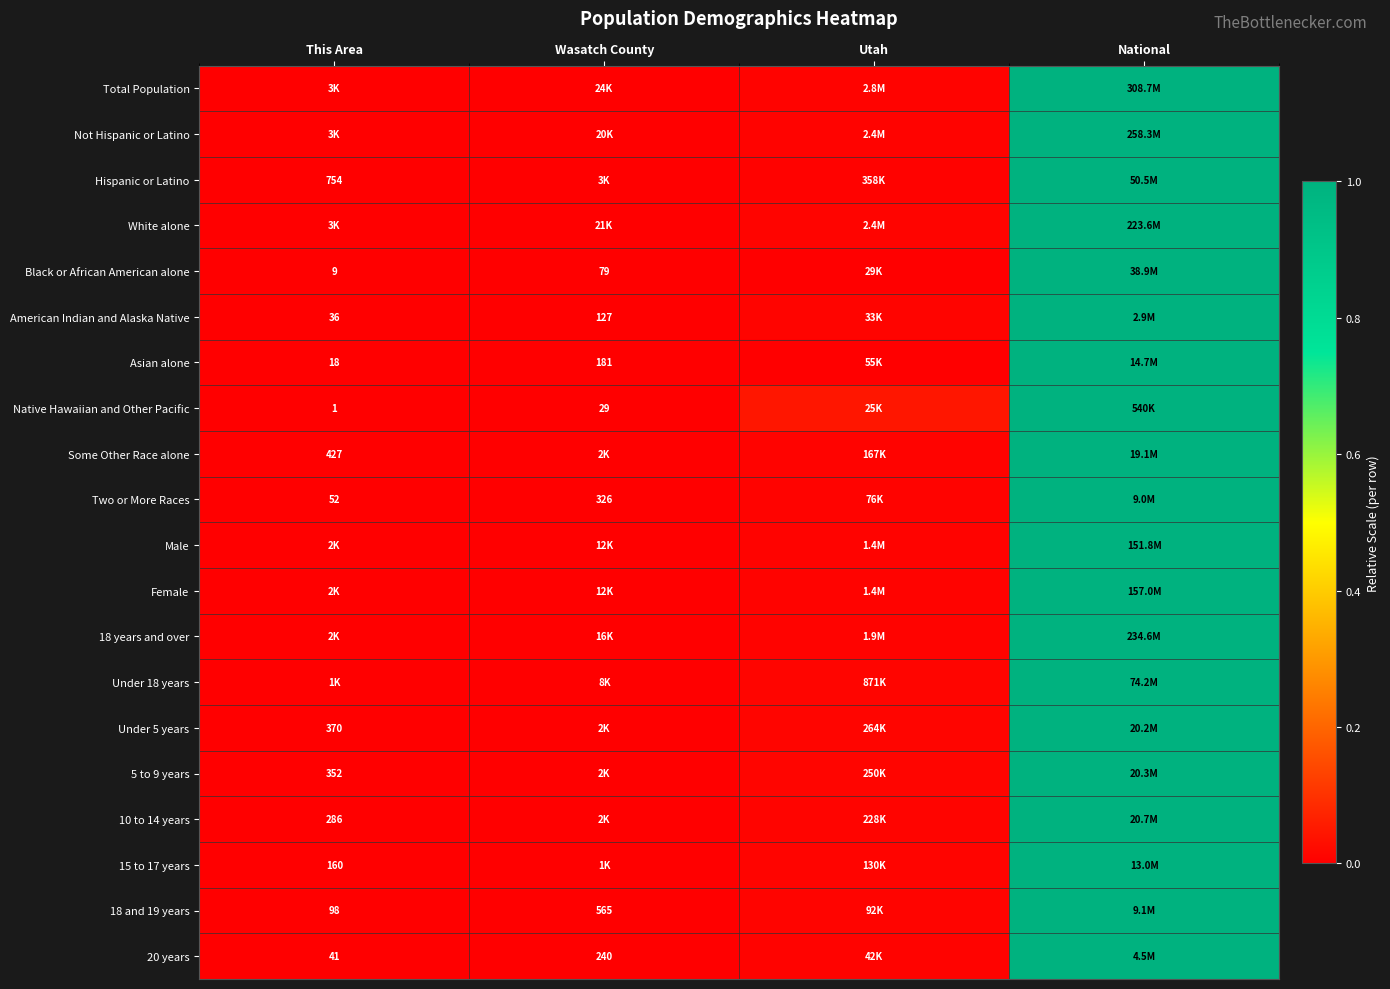

The value of White alone at National is 1.6. True or false?

False